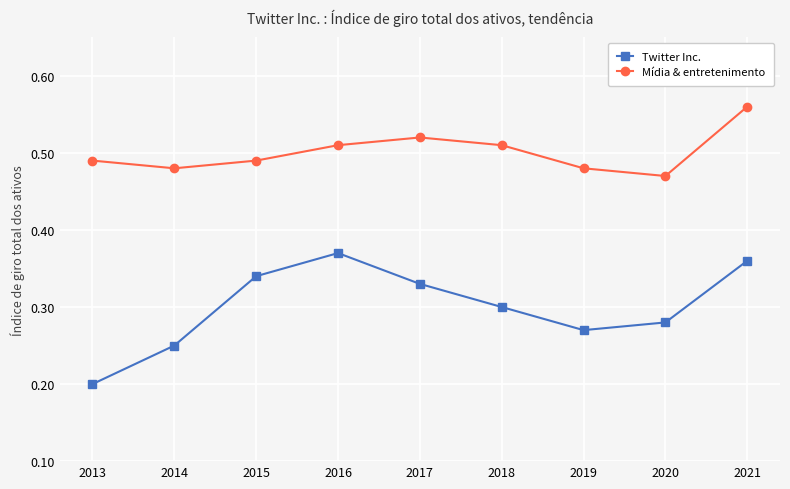

Between 2016 and 2020, which series saw the biggest shift?

Twitter Inc.